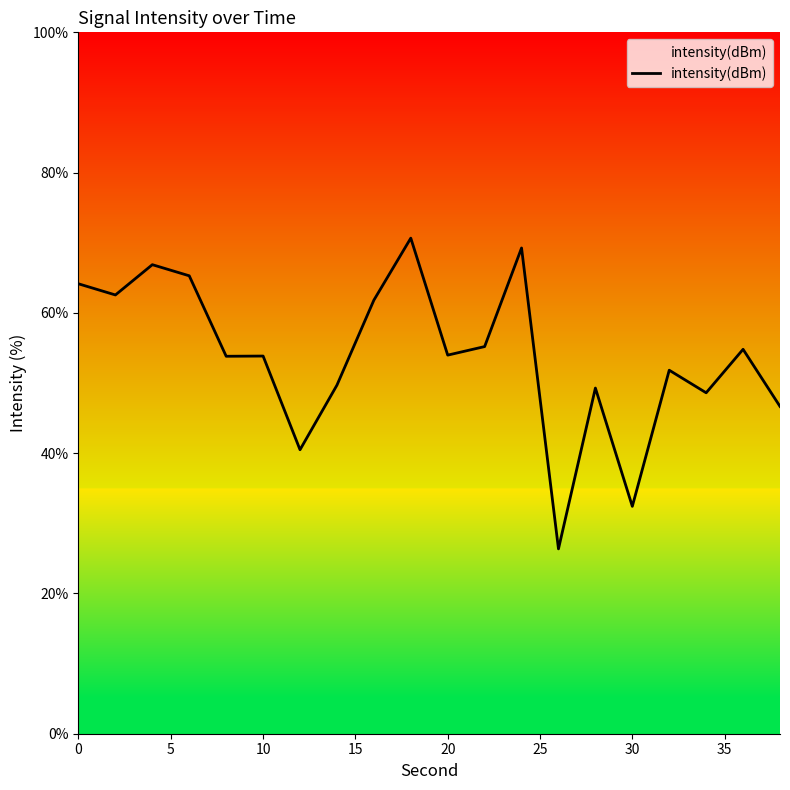

What is the average value?

53.9